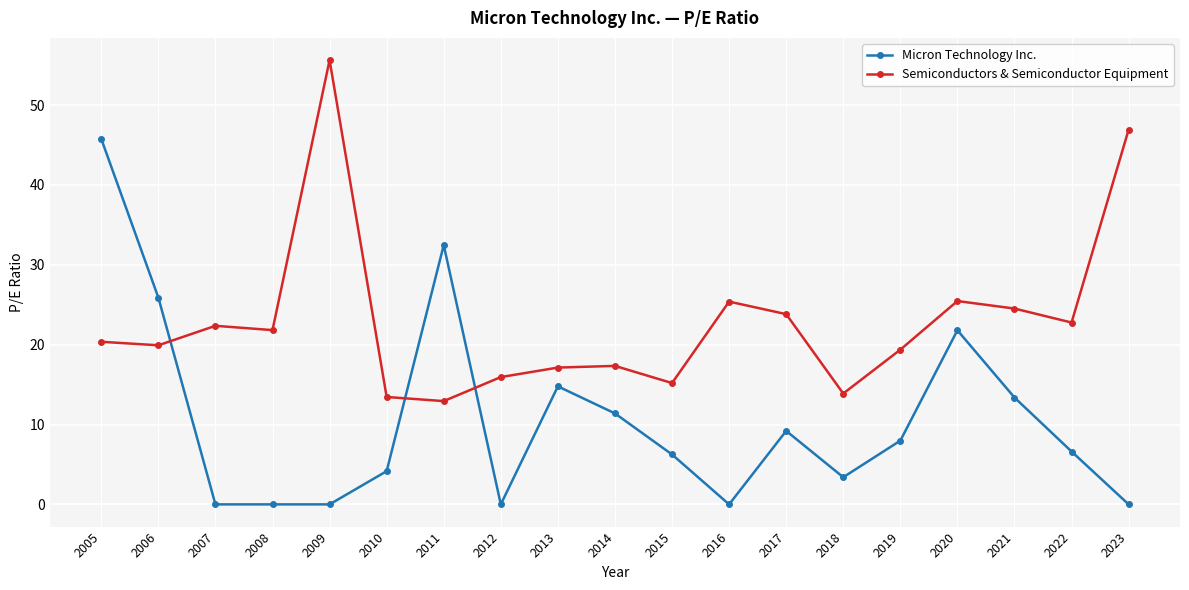

What is the difference between the second highest and minimum values in the Semiconductors & Semiconductor Equipment series?

34.0